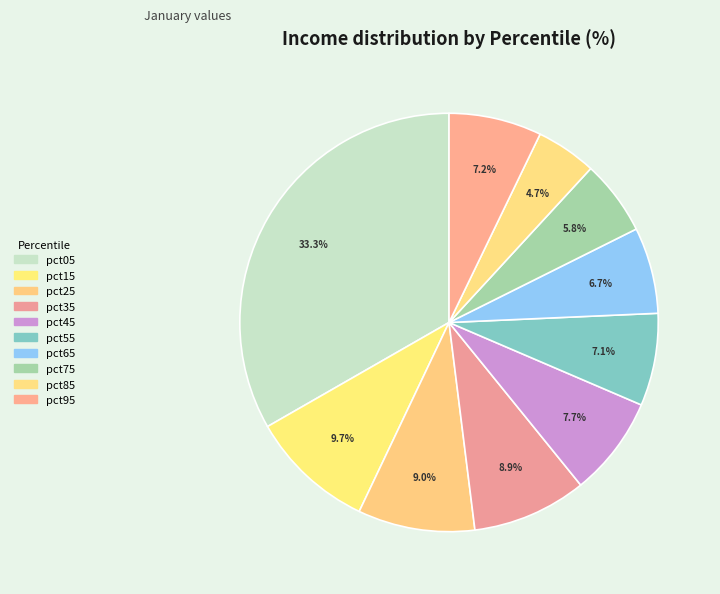

Is there a majority slice in this chart?

No